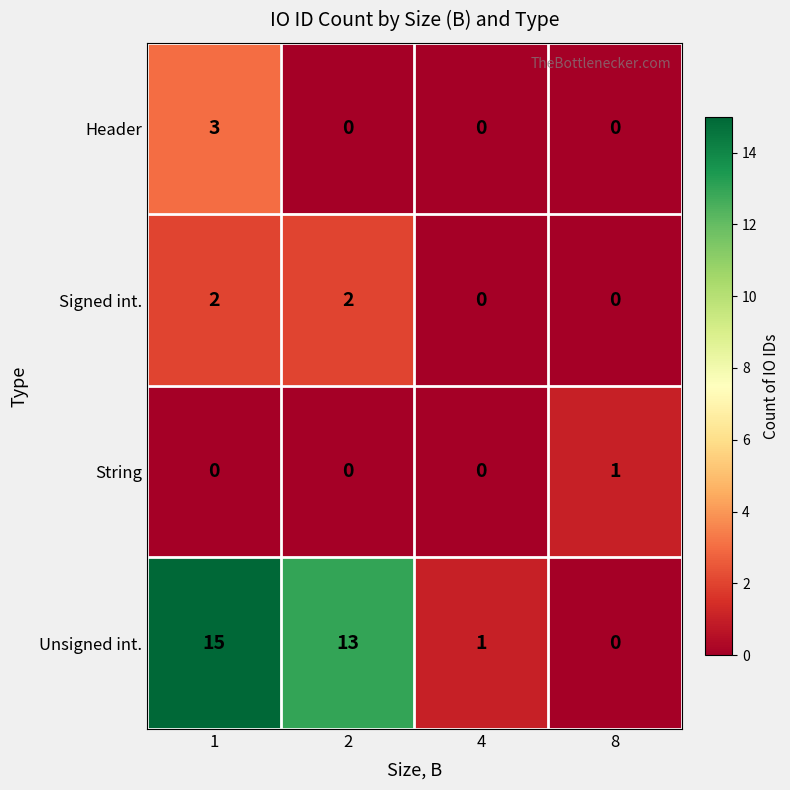

How many series are shown in this chart?

4